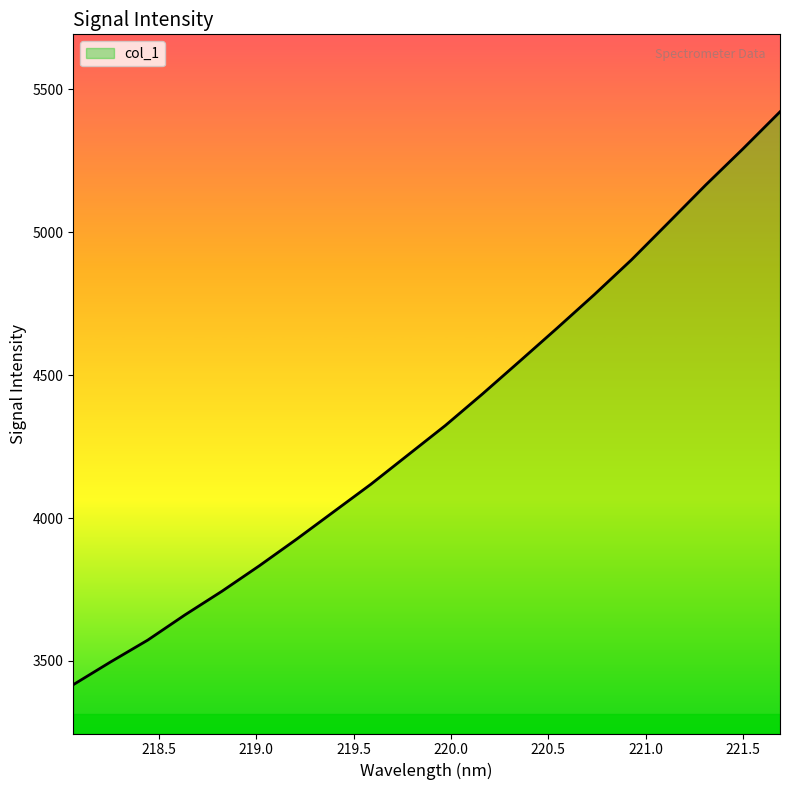

What is the difference between the maximum and minimum values?

2005.1